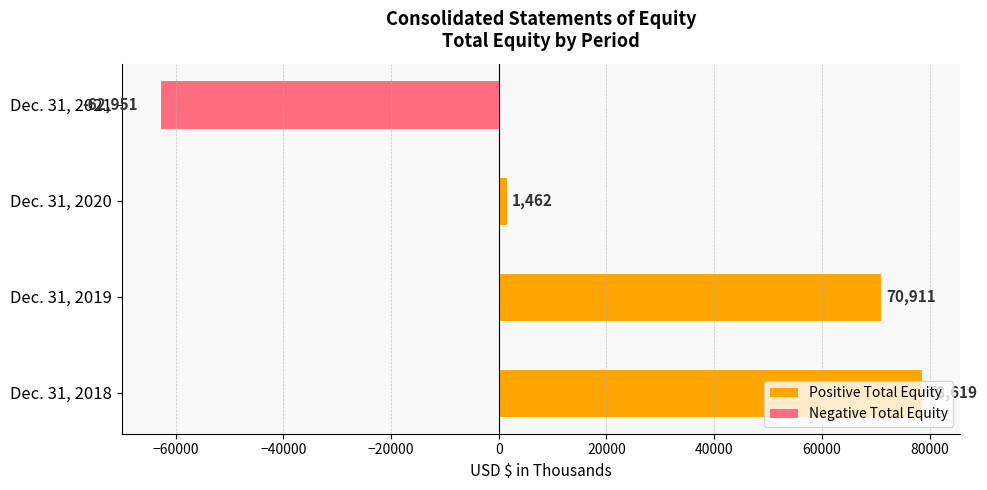

How many distinct data groups are displayed?

1